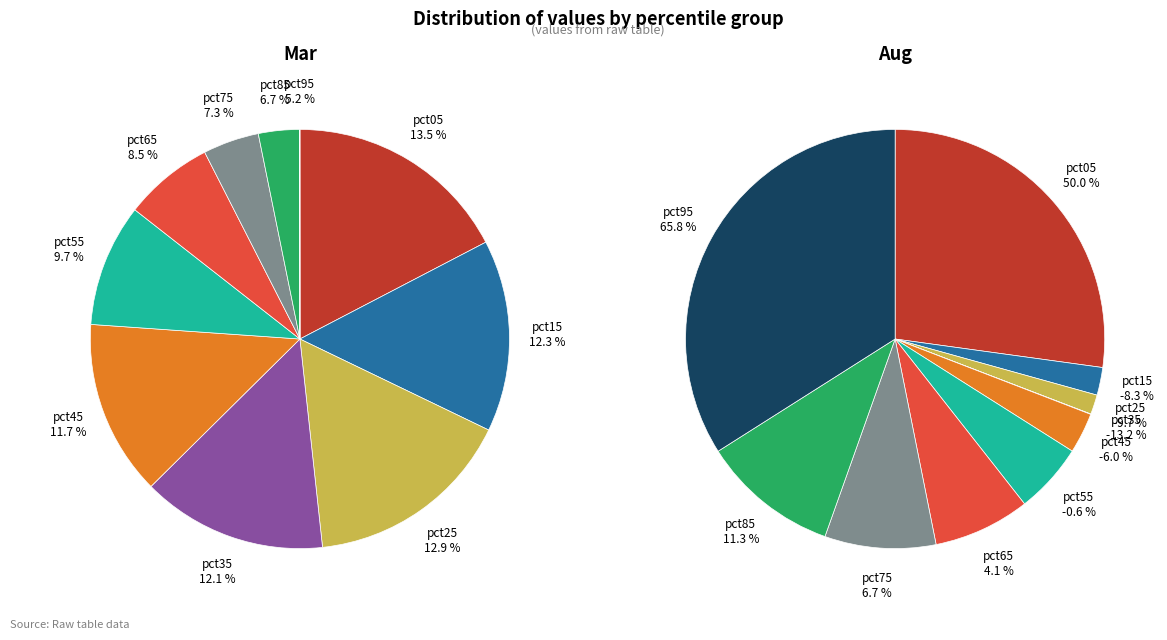

Rank the series by their maximum value, from highest to lowest.

values_mar, values_aug